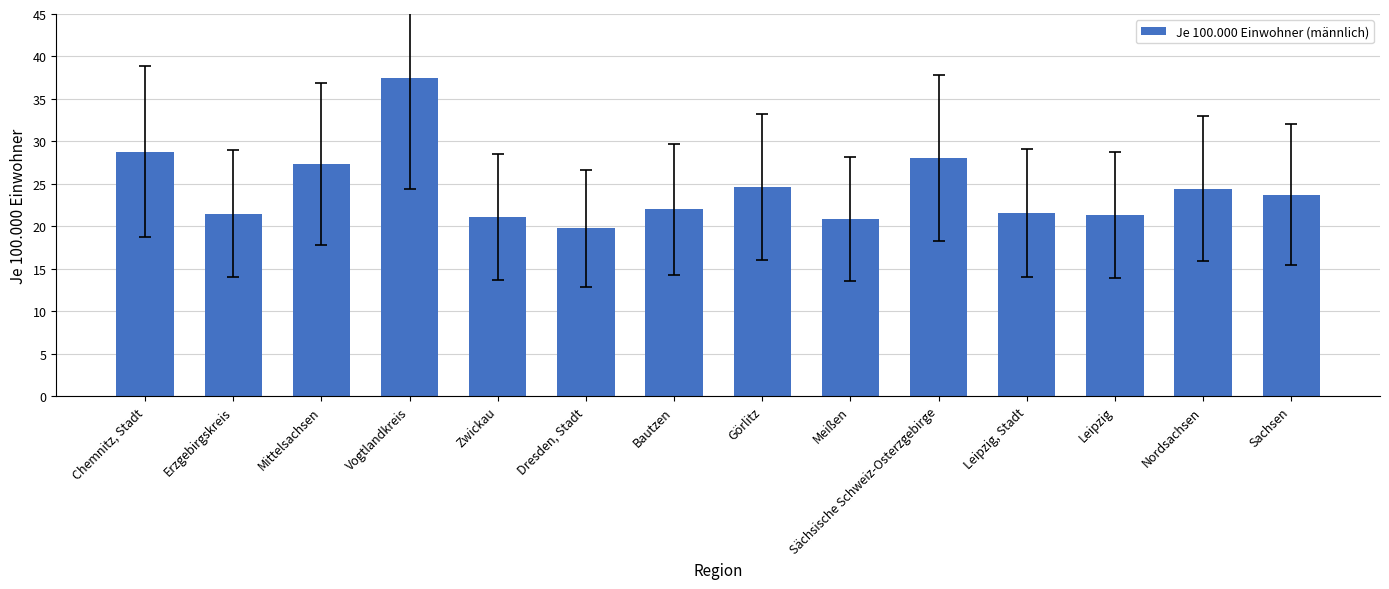

The chart shows a value of 27.6 at Dresden, Stadt. True or false?

False